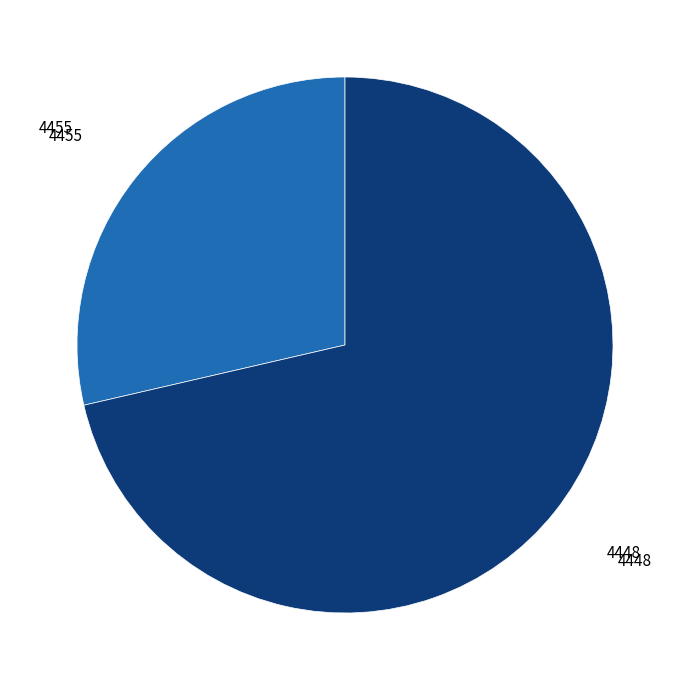

Is there any slice that represents more than half of the pie?

Yes